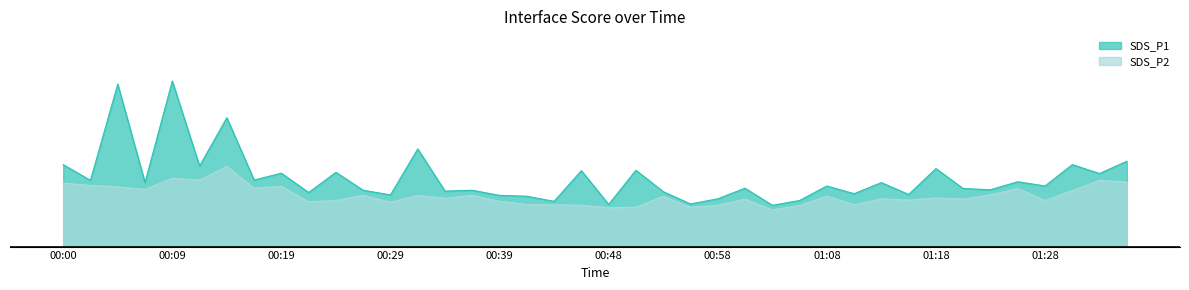

True or false: SDS_P1 and SDS_P2 intersect in this chart.

False